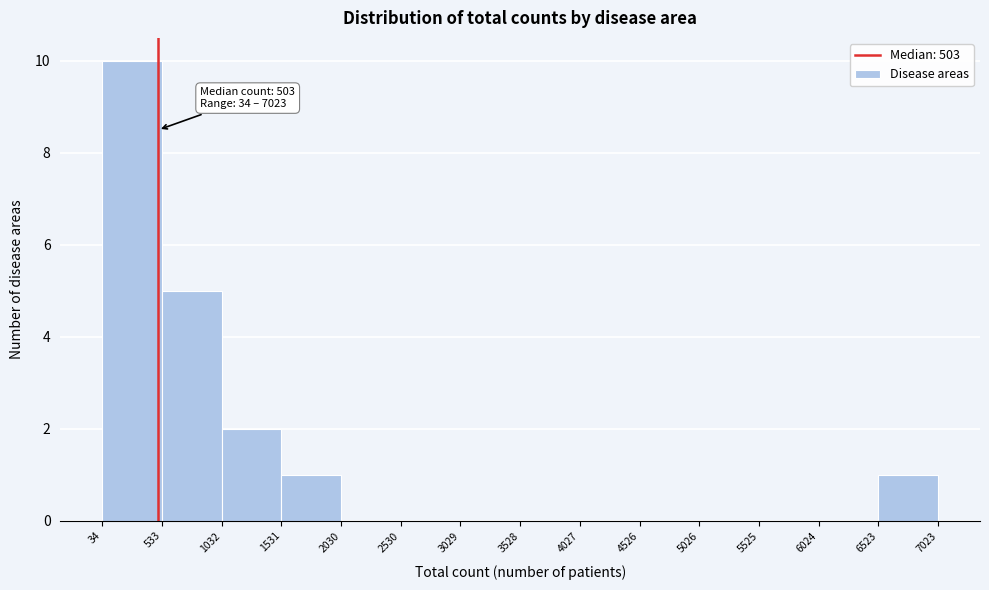

Which range on the x-axis has the tallest bar?

34 to 533